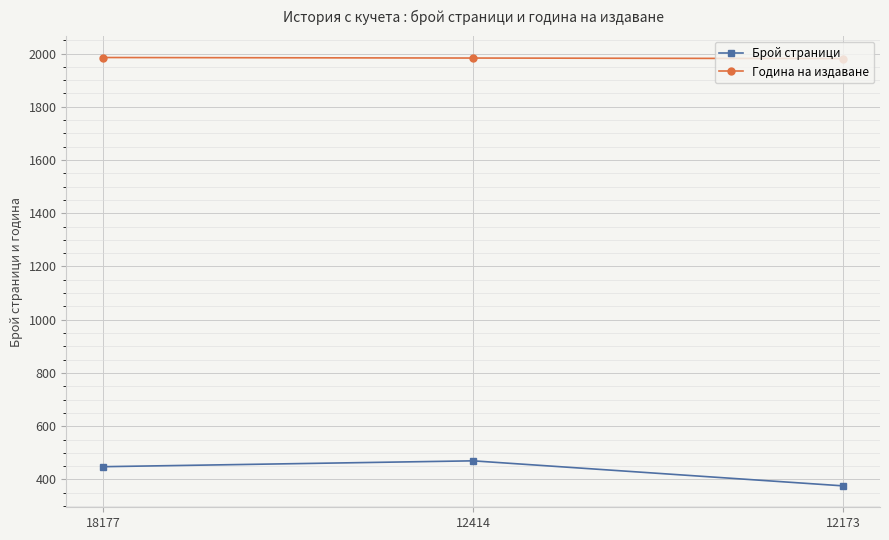

At how many categories does at least one series exceed 544?

3